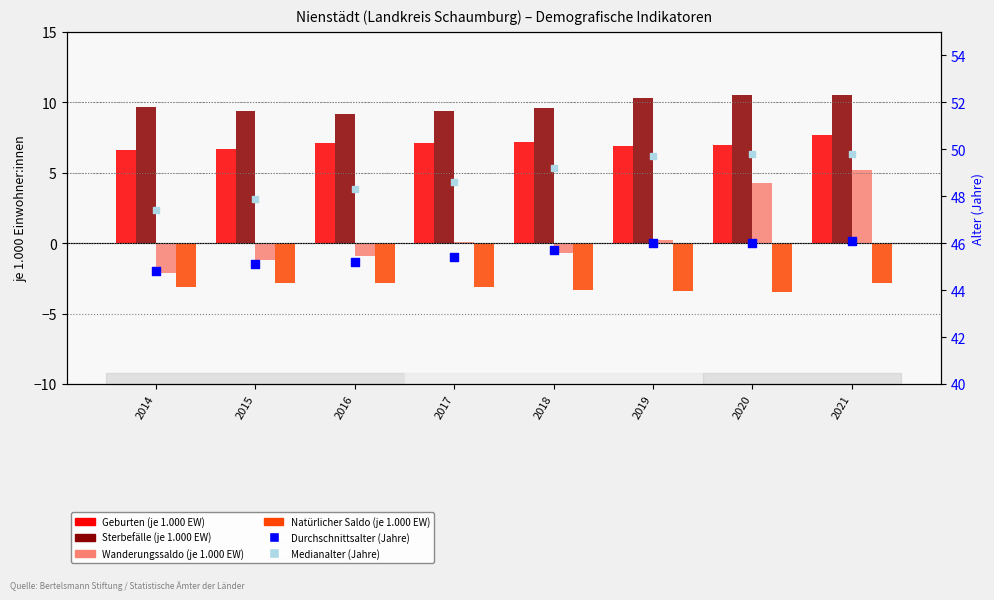

At which category is the sum across all series the highest?

2021